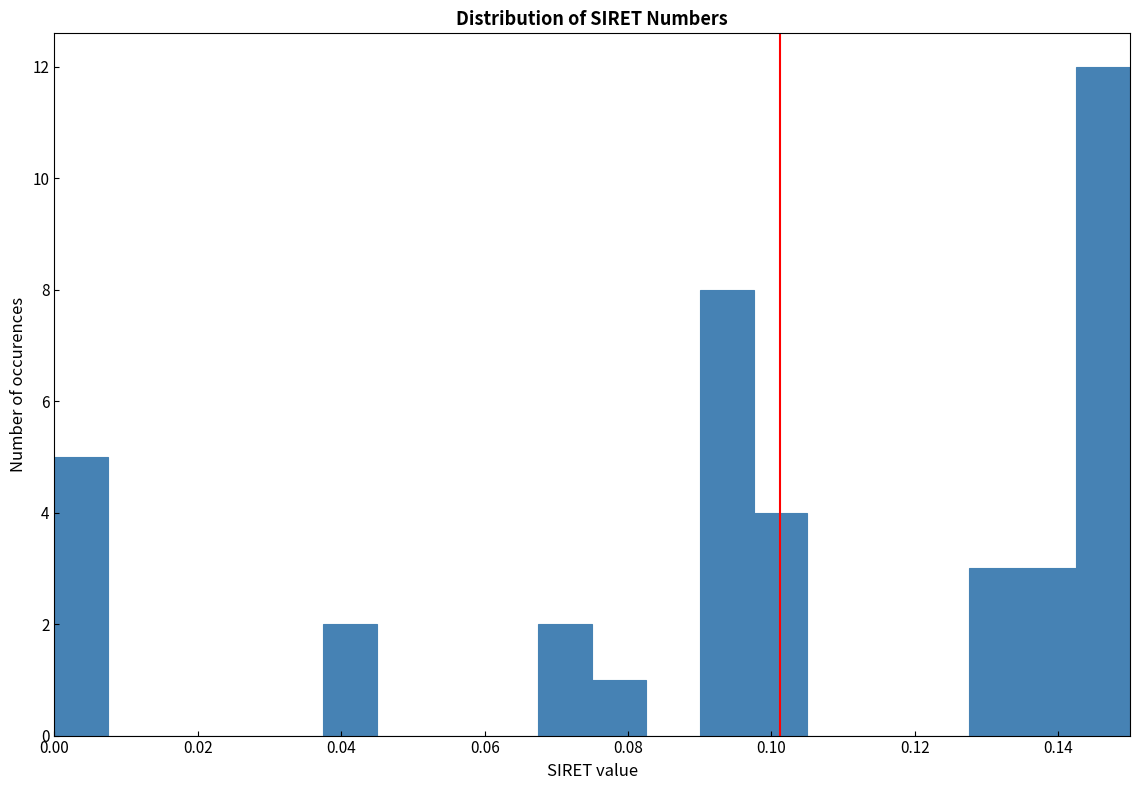

Read against the x-axis, roughly where is the centre of the tallest bar?

0.146